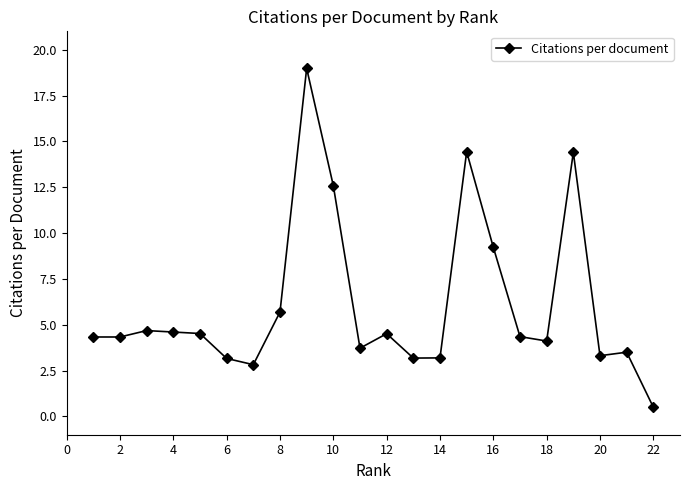

What is the difference between the maximum and minimum values?

18.5